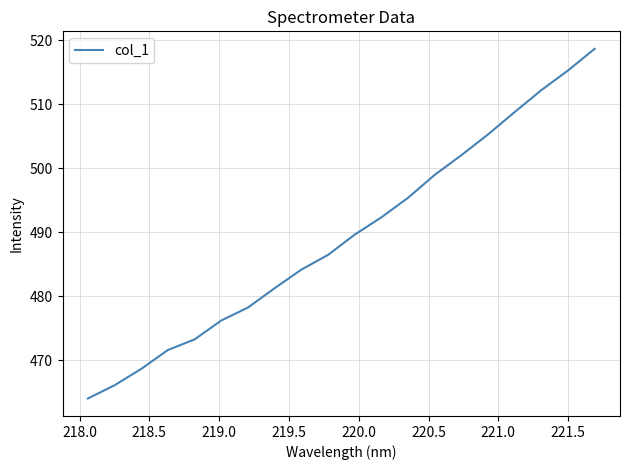

What is the minimum value shown in the chart?

464.0